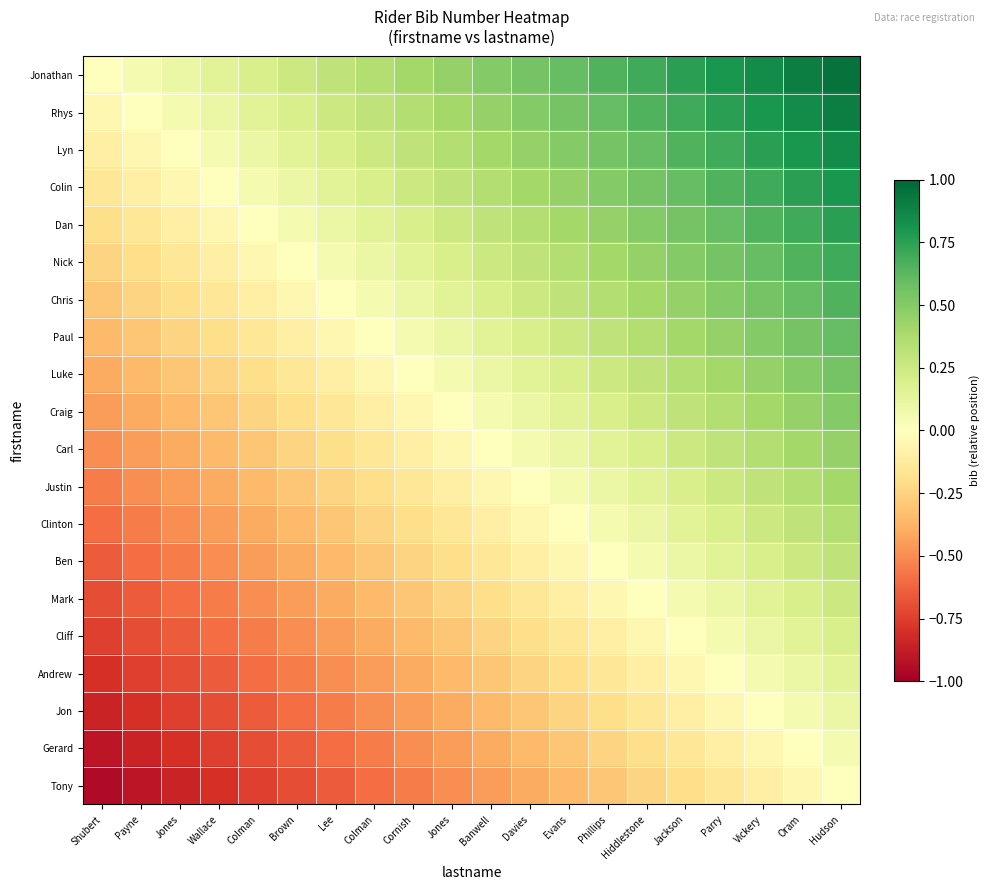

What is the total value across all series at Jones?

-7.5